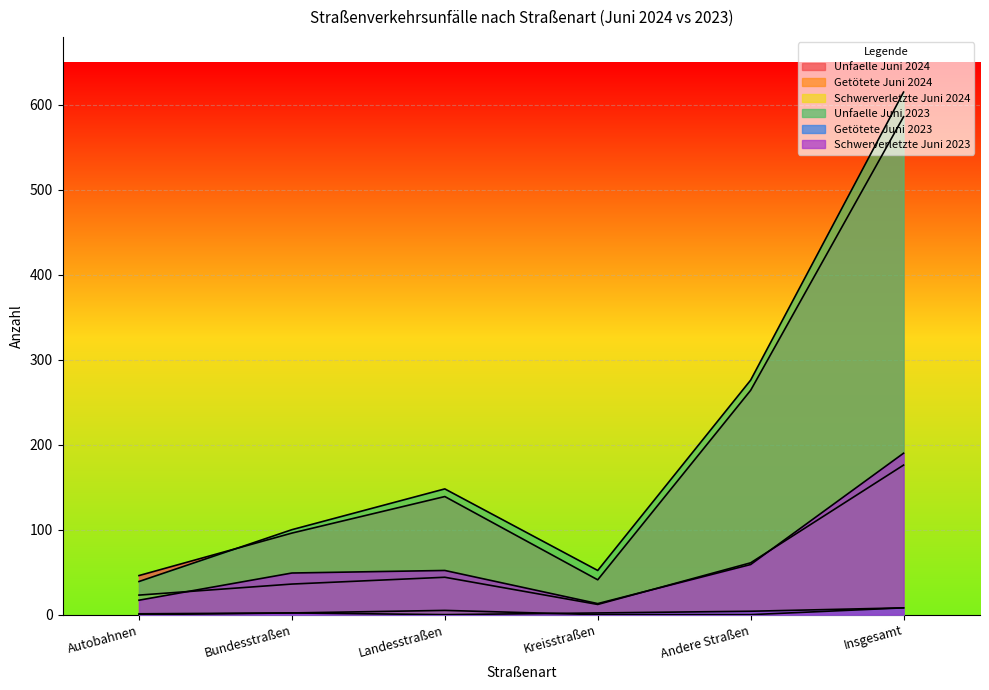

Which category has the highest value across all series?

Insgesamt